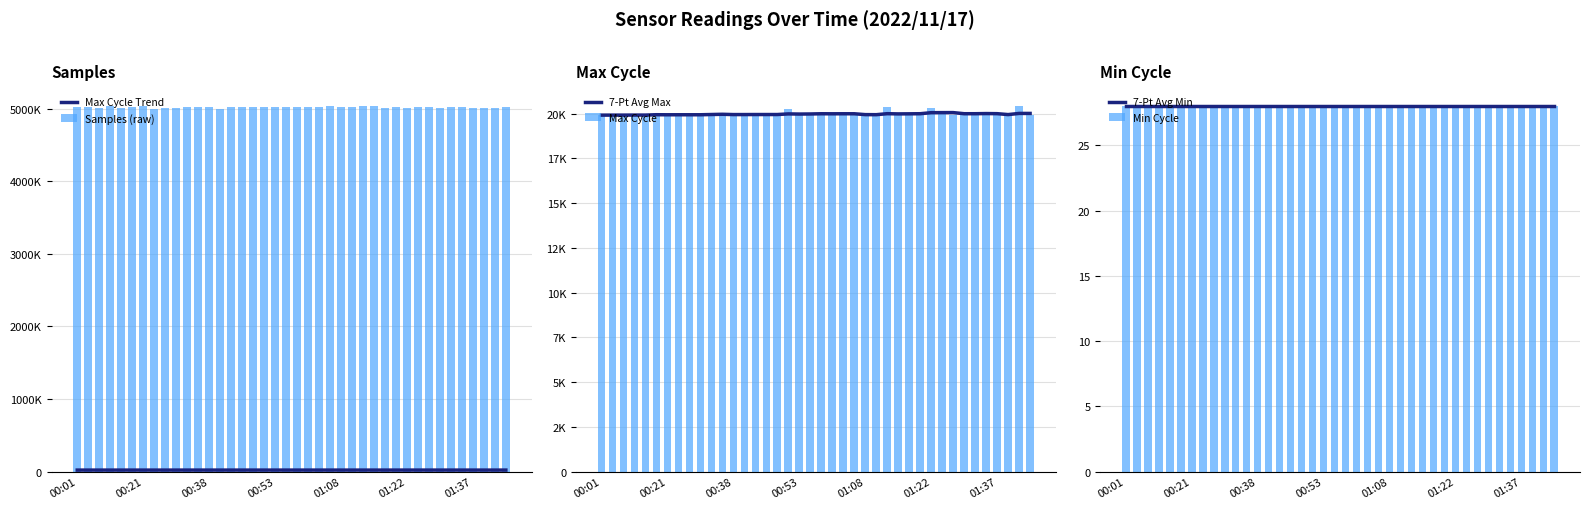

List the labels in order of Max Cycle value, largest first.

38, 26, 30, 17, 01:22, 10, 35, 11, 20, 29, 37, 19, 31, 28, 18, 14, 24, 22, 12, 36, 00:53, 27, 34, 7, 32, 39, 13, 21, 00:21, 00:38, 01:08, 01:37, 8, 9, 15, 16, 23, 25, 33, 00:01